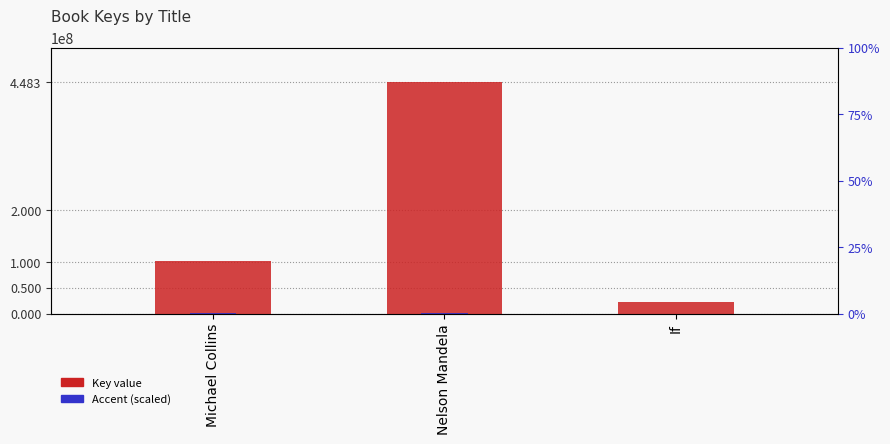

What is the spread (max minus min) of values at If?

23060120.8